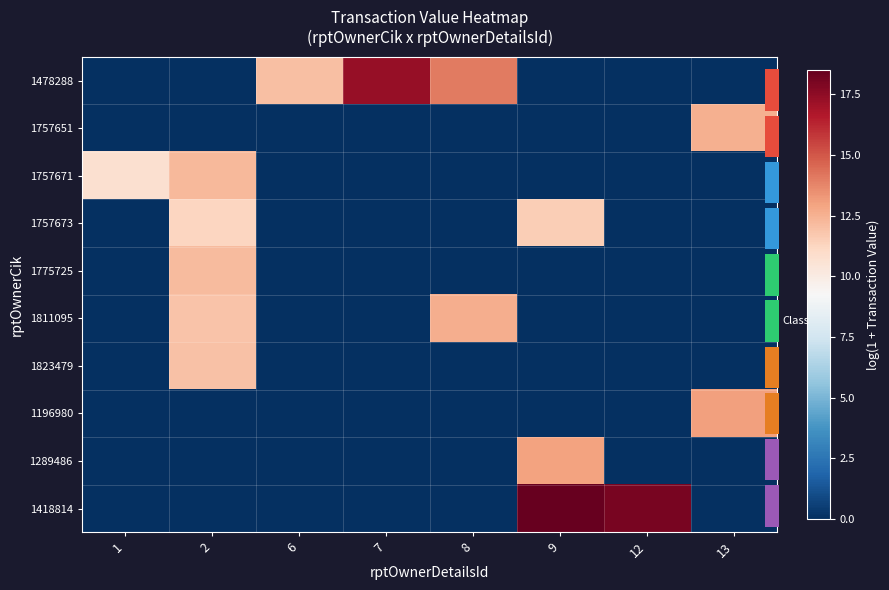

Which series has the largest total across all categories?

1478288